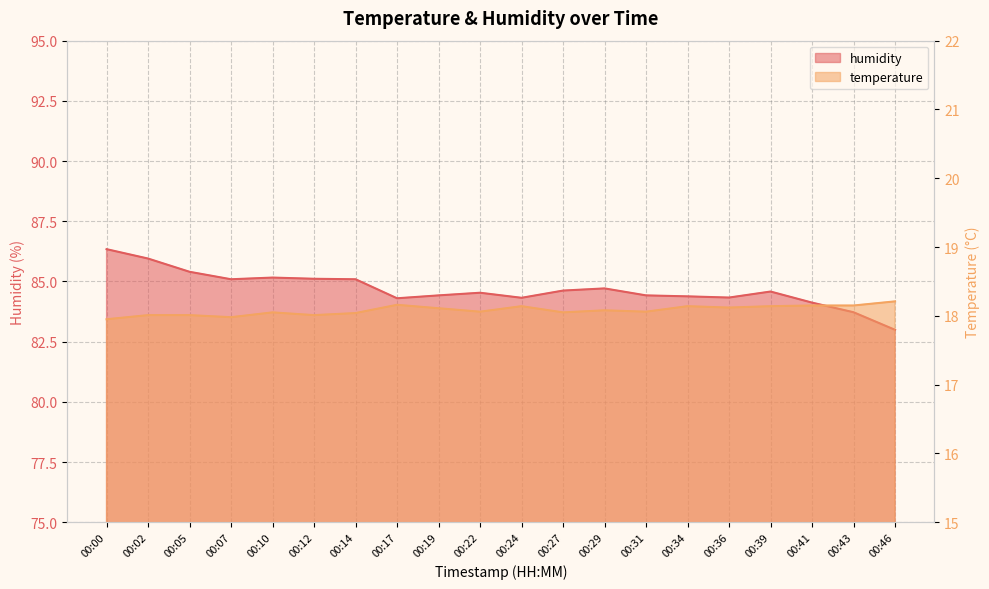

Which category has the highest value in the humidity series?

00:00